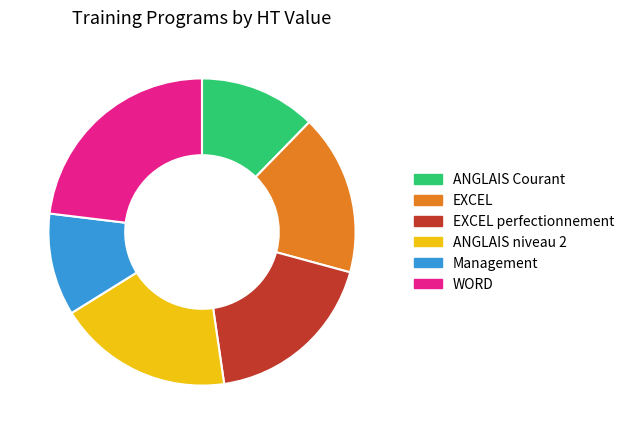

True or false: ANGLAIS Courant accounts for 1% of the total.

False